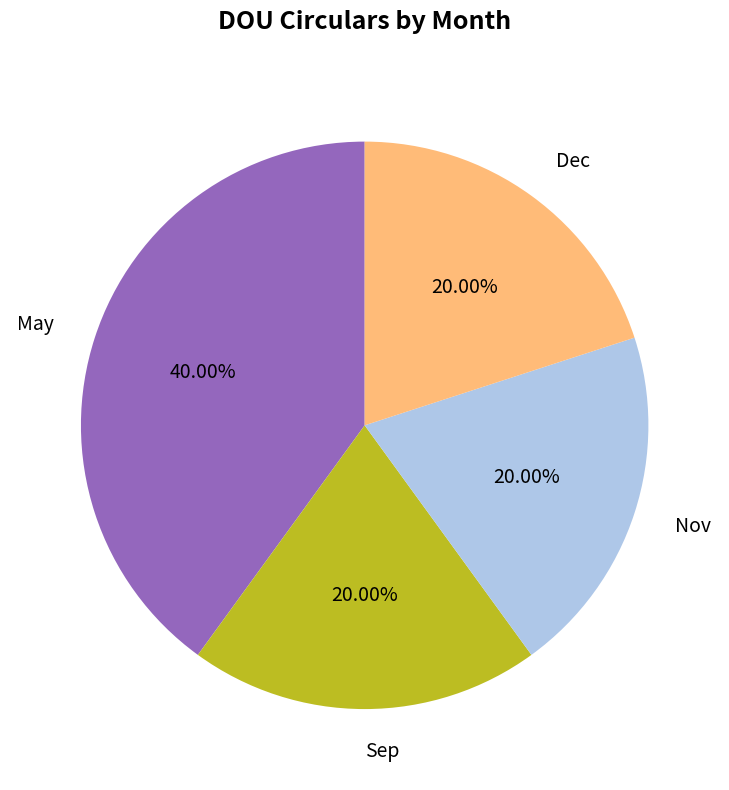

To the nearest percent, what portion does May represent?

40%